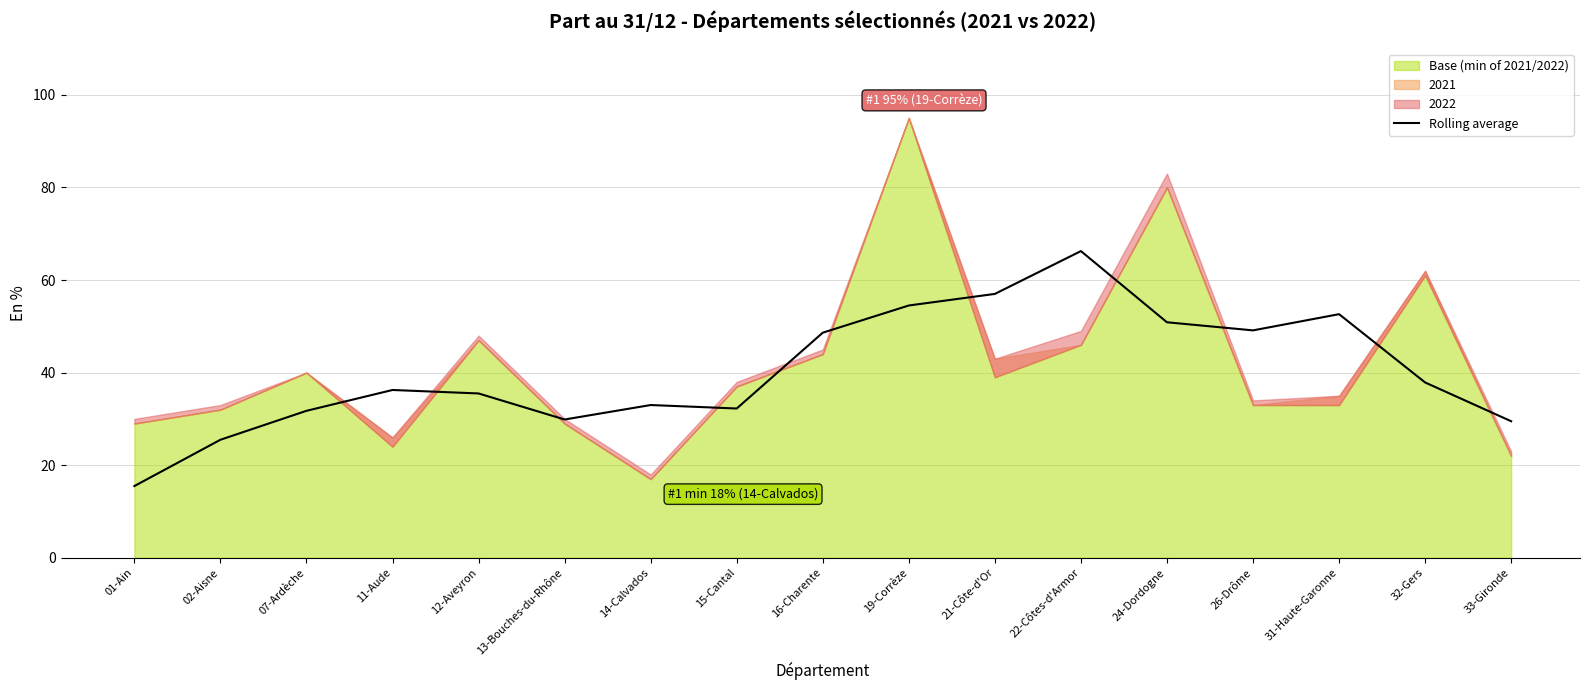

Reading left to right, list all the values displayed in this chart.

15.5	25.5	31.8	36.2	35.5	29.9	33.0	32.2	48.6	54.5	57.0	66.2	50.9	49.1	52.6	37.9	29.5